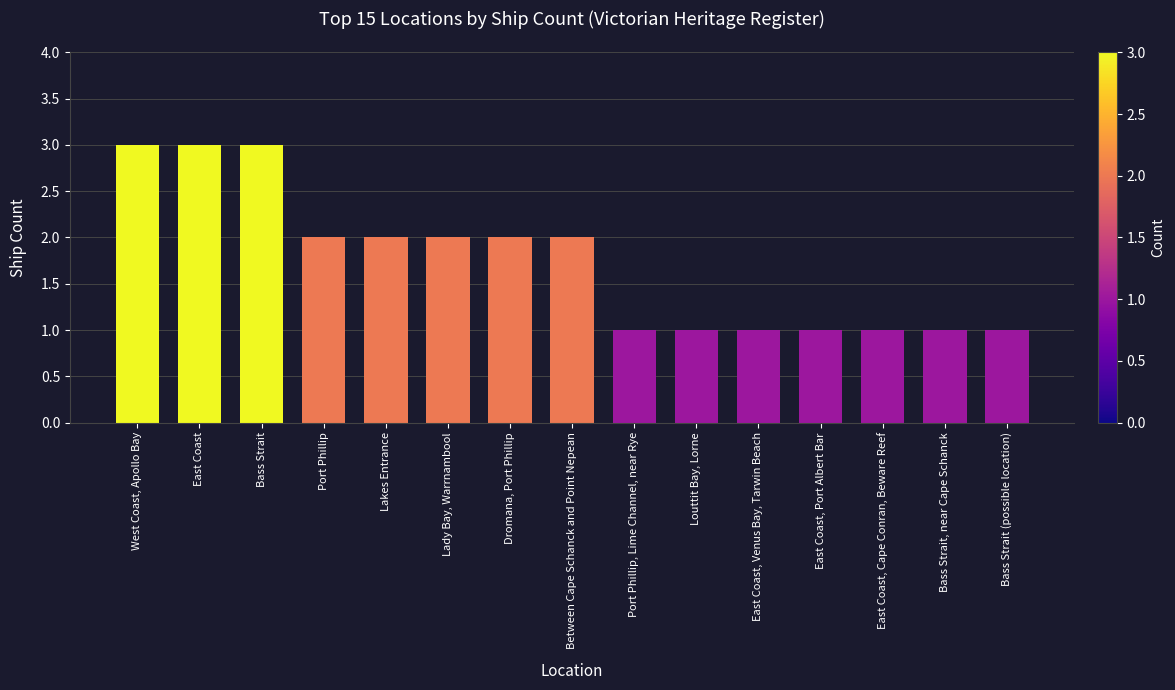

What is the label of the 8th bar from the right?

Between Cape Schanck and Point Nepean